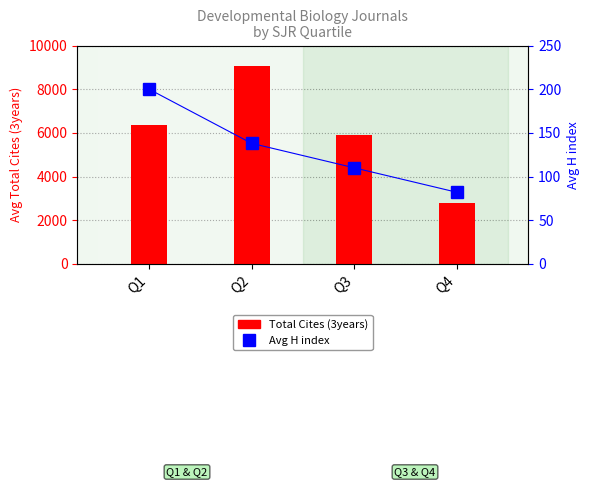

What is the spread (max minus min) of values at Q2?

8930